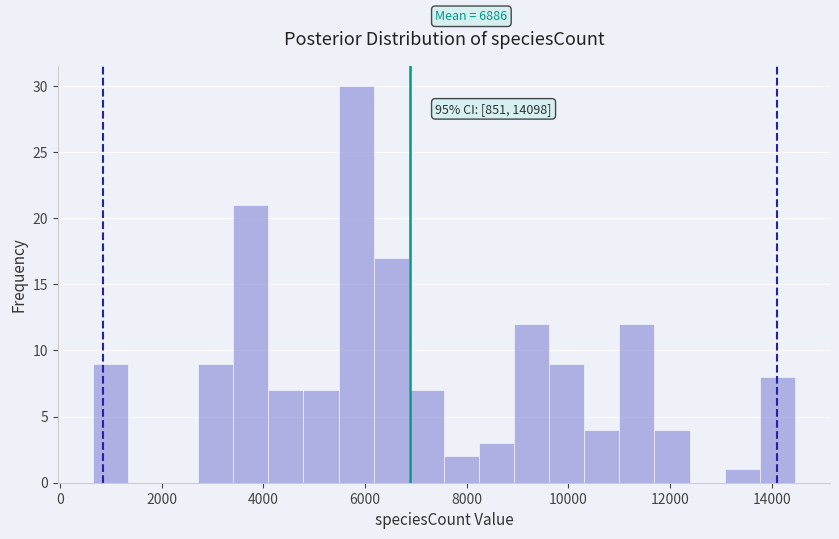

Read against the x-axis, roughly where is the centre of the tallest bar?

5800